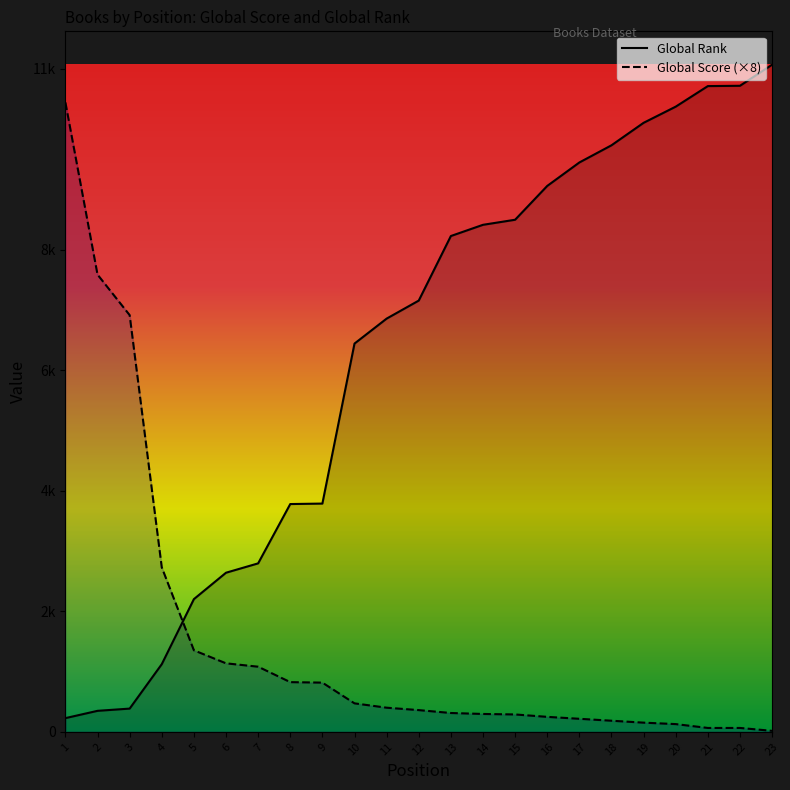

Reading left to right, list all the values displayed in this chart.

Global Rank: 227	348	385	1122	2201	2639	2794	3778	3786	6440	6854	7153	8224	8410	8494	9055	9444	9729	10102	10370	10711	10716	11066
Global Score (×8): 10440	7584	6912	2728	1352	1136	1080	824	816	472	400	360	312	296	288	248	216	184	152	128	64	64	16